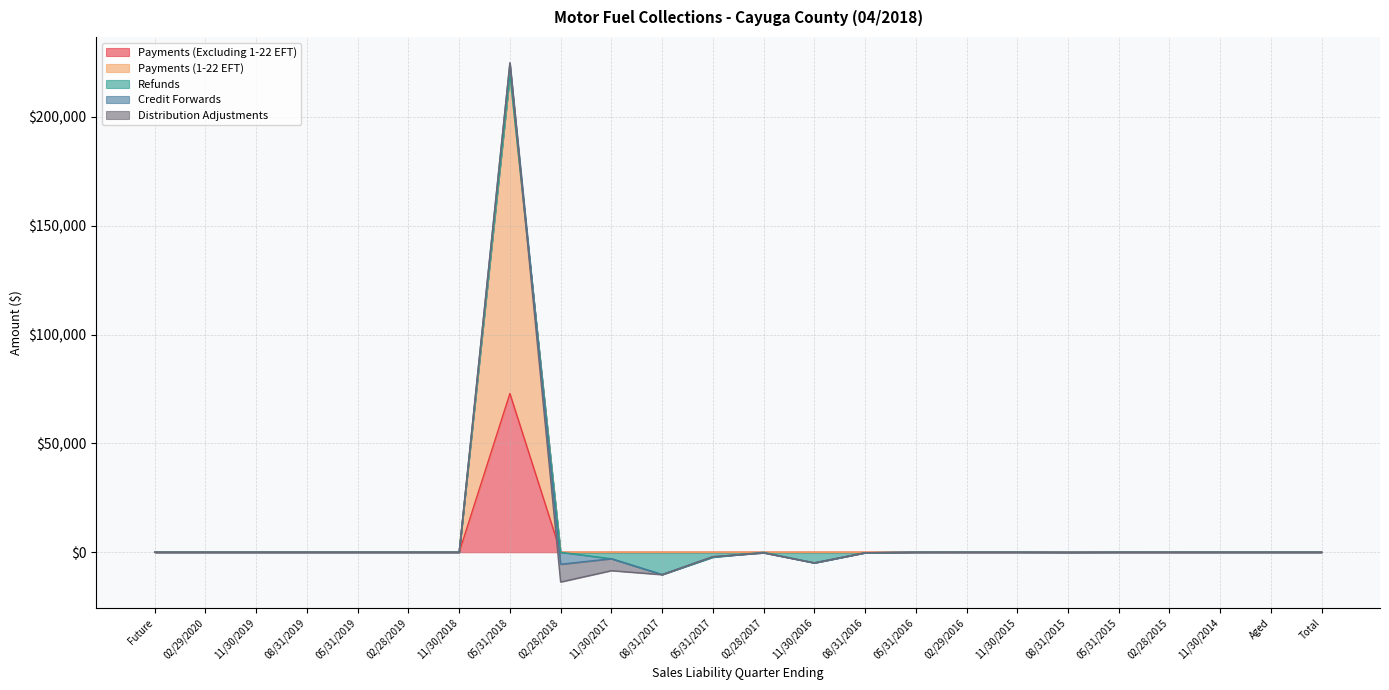

Reading left to right, extract all data points from this chart.

Payments (Excluding 1-22 EFT): 0.0	0.0	0.0	0.0	0.0	0.0	0.0	72925.4	3.7	0.0	0.0	0.1	0.0	0.0	0.0	0.0	0.0	0.0	0.0	0.0	0.0	0.0	0.0	0.0
Payments (1-22 EFT): 0.0	0.0	0.0	0.0	0.0	0.0	0.0	146467.7	0.0	0.0	0.0	0.0	0.0	0.0	0.0	0.0	0.0	0.0	0.0	0.0	0.0	0.0	0.0	0.0
Refunds: 0.0	0.0	0.0	0.0	0.0	0.0	-9.2	0.0	-39.5	-2990.5	-10267.5	-2321.5	-23.9	-4908.1	-247.3	-9.2	0.0	0.0	-62.5	0.0	0.0	0.0	0.0	0.0
Credit Forwards: 0.0	0.0	0.0	0.0	0.0	0.0	0.0	5466.6	-5482.6	0.0	0.0	273.7	-251.3	0.0	0.0	0.0	0.0	0.0	0.0	0.0	0.0	0.0	0.0	0.0
Distribution Adjustments: 0.0	0.0	0.0	0.0	0.0	0.0	0.0	-13.1	-8181.9	-5503.2	-63.2	-8.4	-12.2	0.0	-19.5	-12.6	-9.6	-10.5	-9.2	-6.6	-13.3	0.0	-1.9	0.0